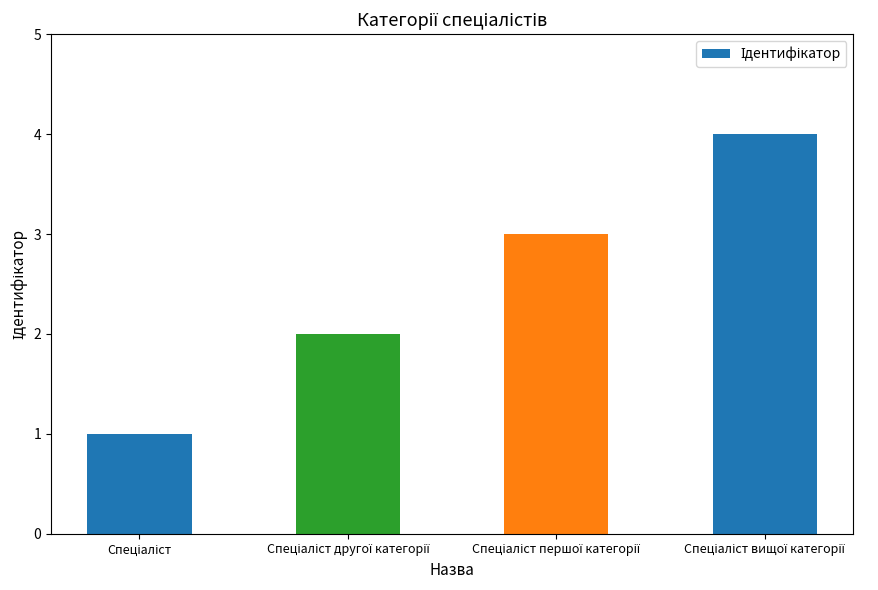

What is the sum of all values?

10